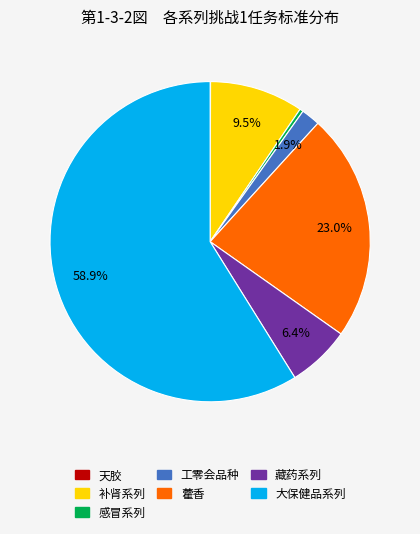

The 工零会品种 slice represents 2% of the pie. True or false?

True